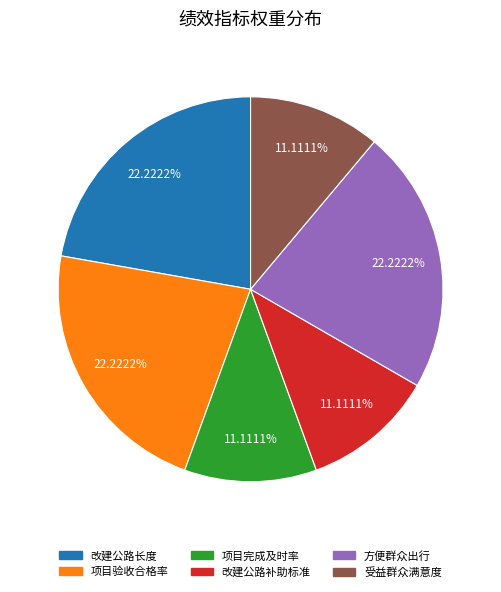

Approximately how many times larger is the value at 项目验收合格率 compared to 改建公路补助标准?

2.0